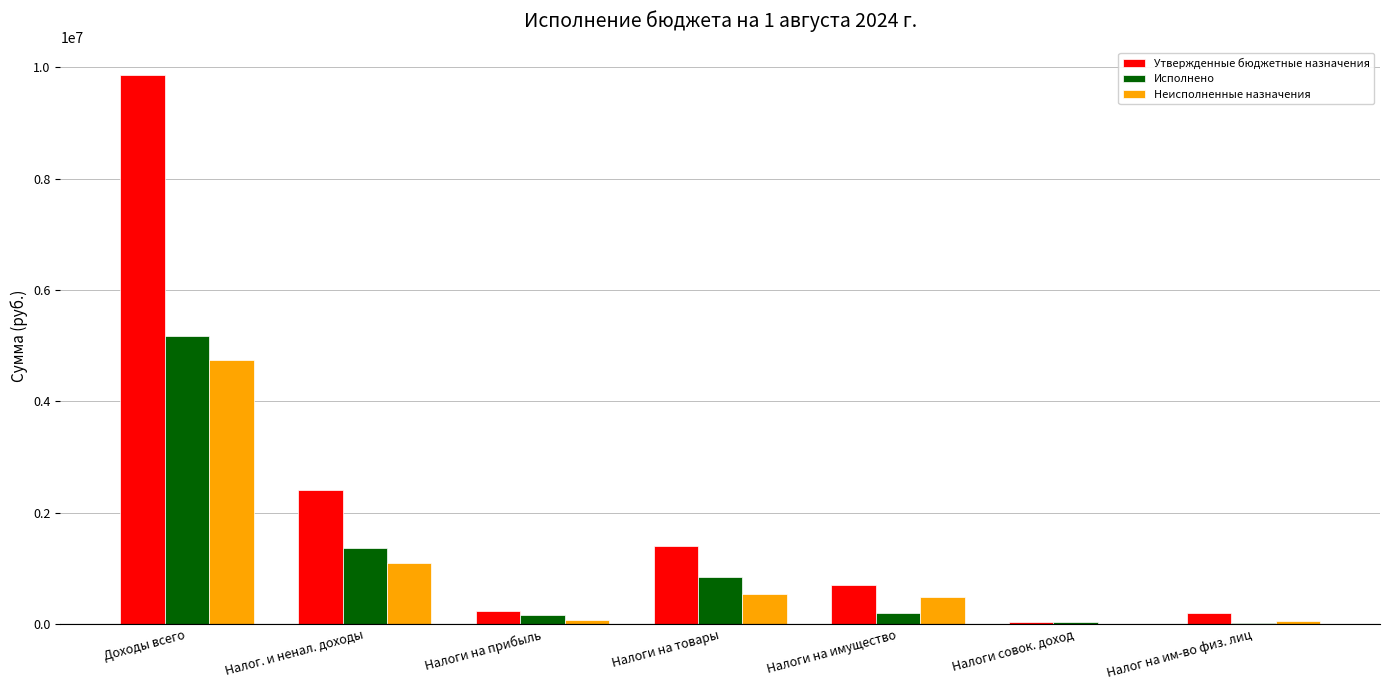

What is the sum of the Утвержденные бюджетные назначения values at Доходы всего and Налог. и ненал. доходы?

12275557.0